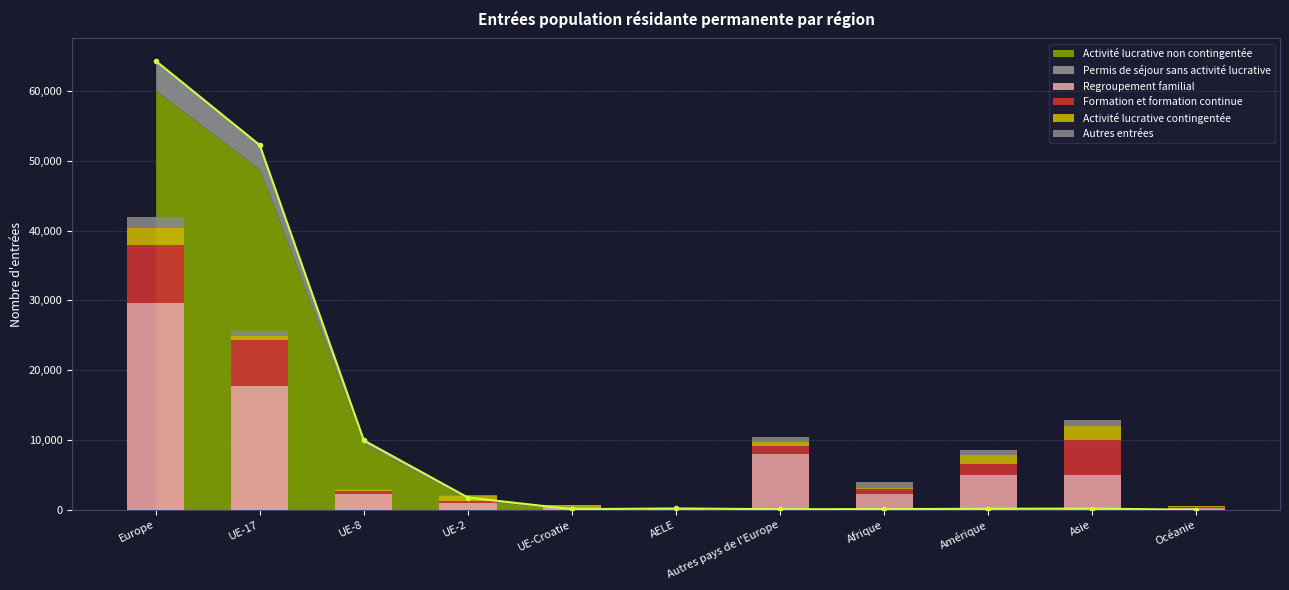

What is the difference between the maximum and minimum values in the Regroupement familial series?

29588